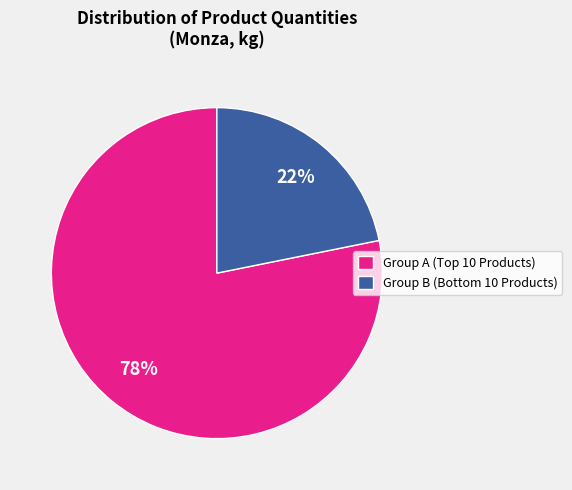

To the nearest percent, what is the difference between the largest and smallest slice percentages?

56%